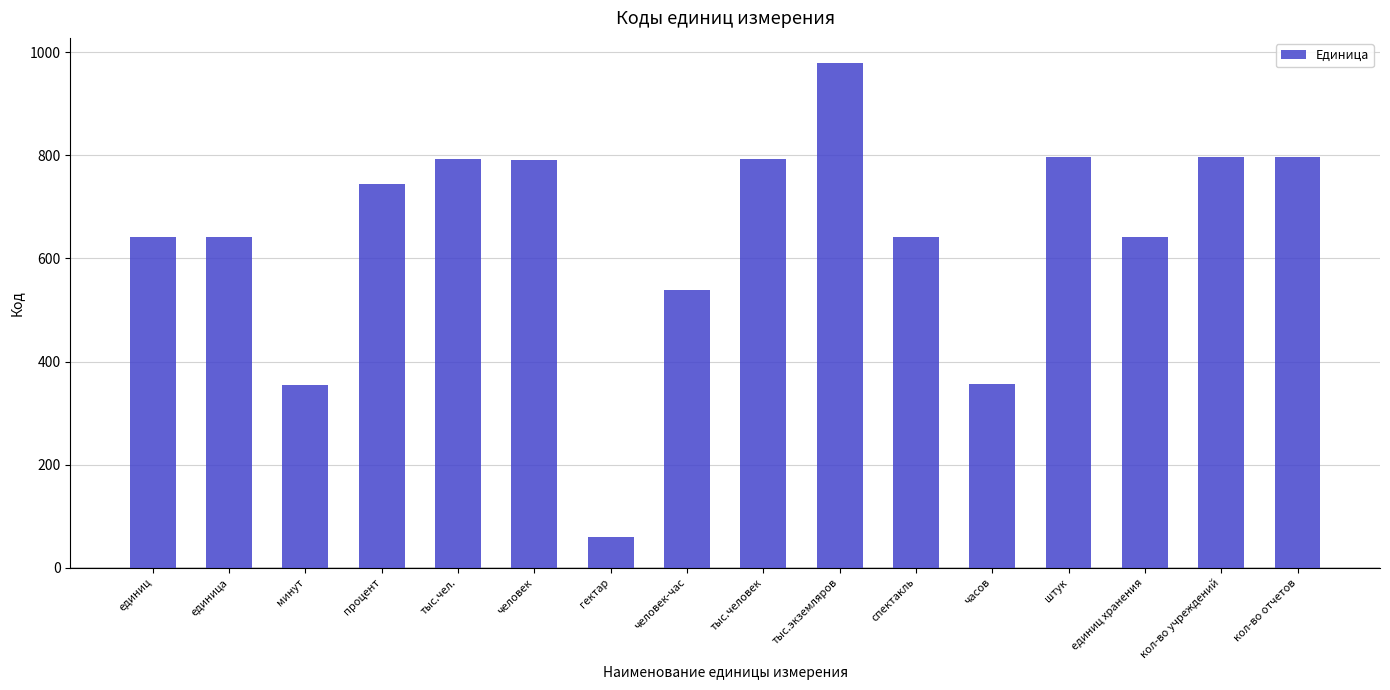

What is the value of the 4th bar from the left?

744